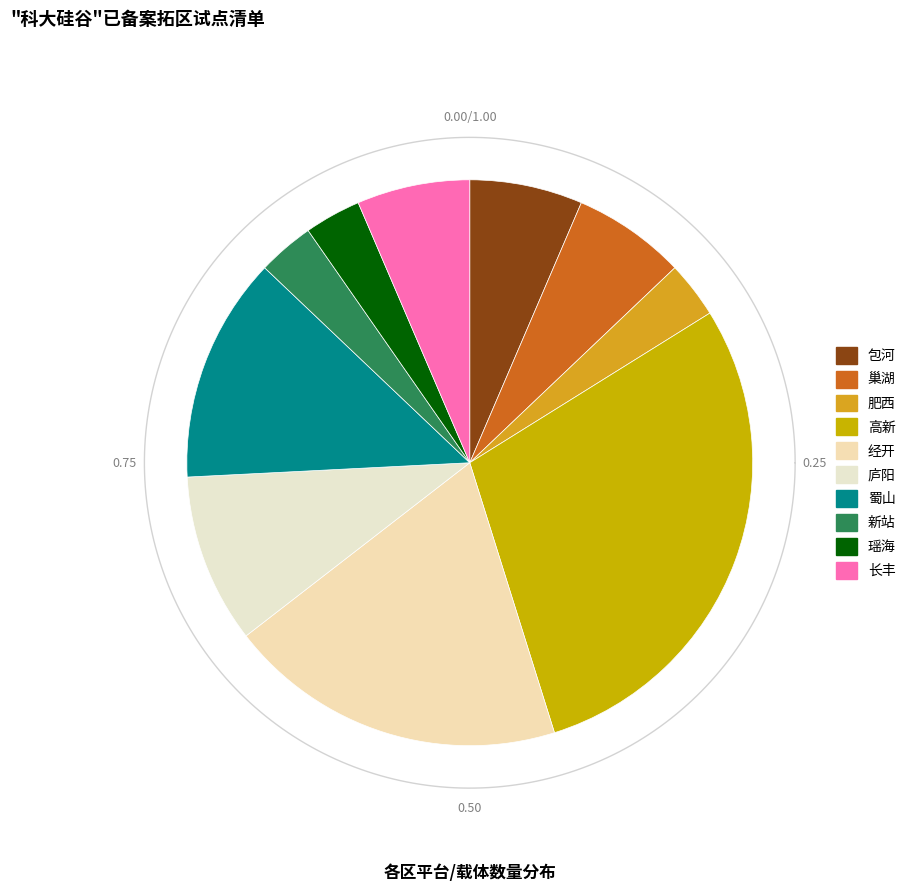

What is the change in value from 巢湖 to 蜀山?

+2